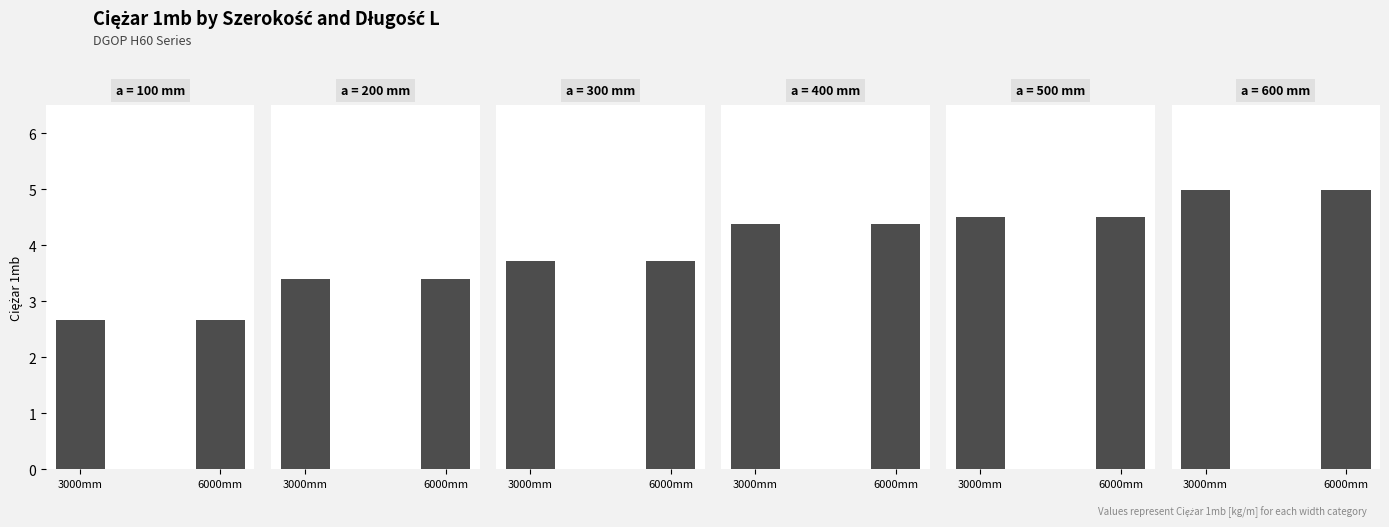

At which category does the chart reach its peak across all series?

600